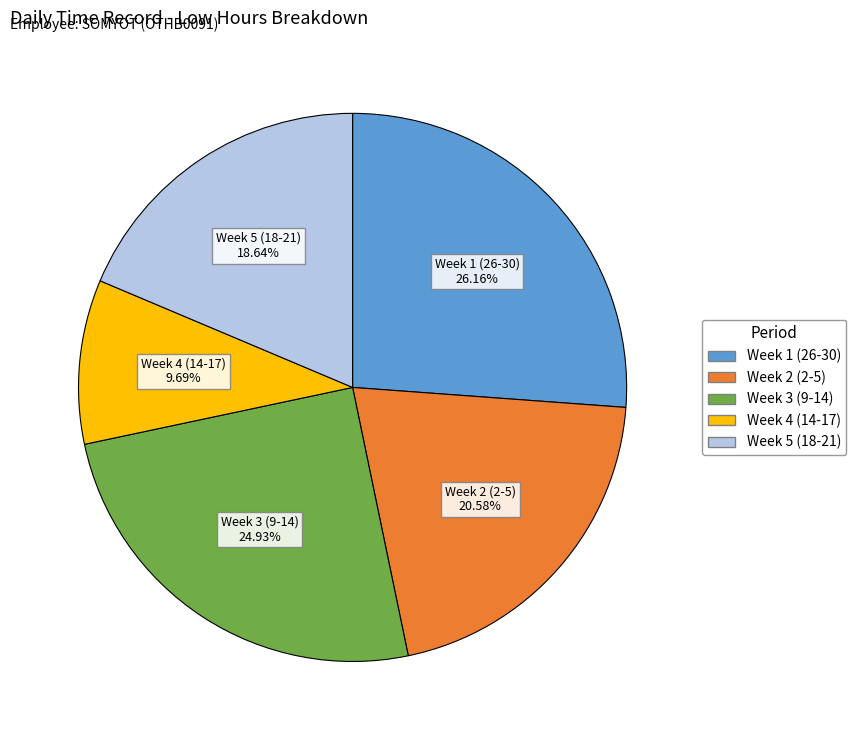

Is there a majority slice in this chart?

No